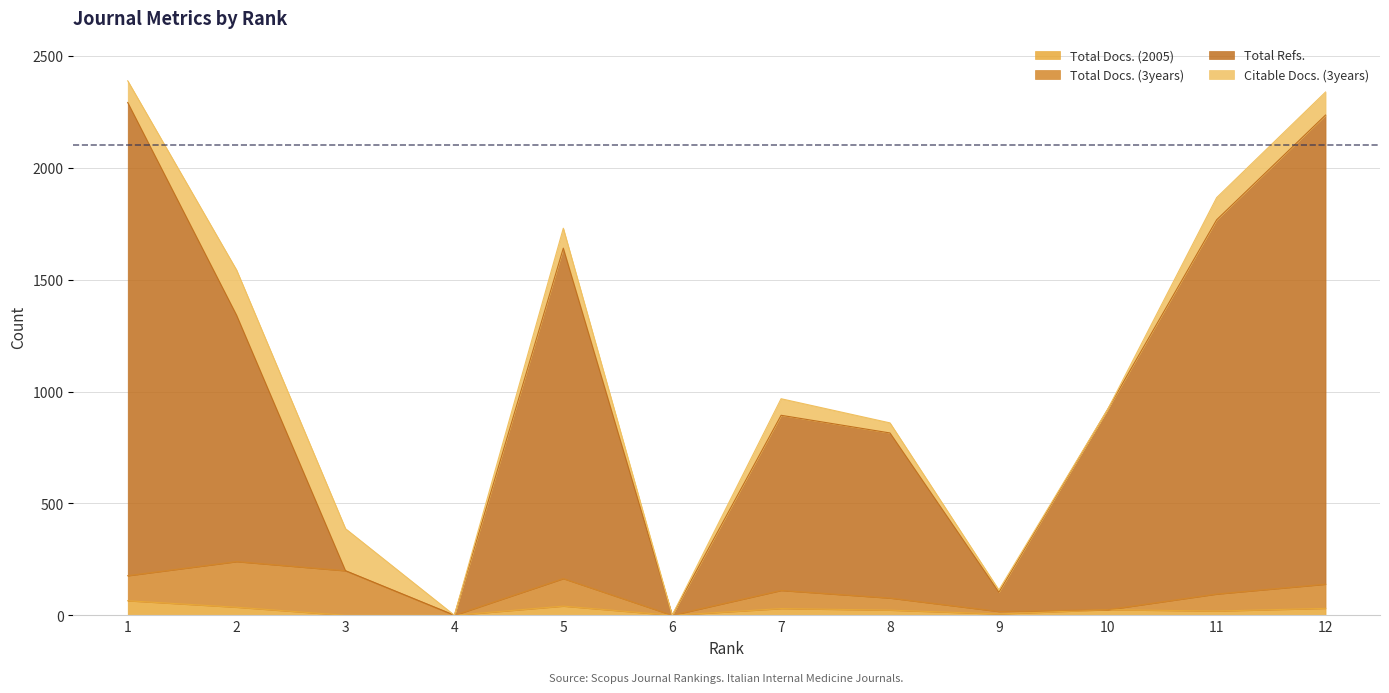

True or false: Total Docs. (2005) has more than 0 interior local peaks.

True